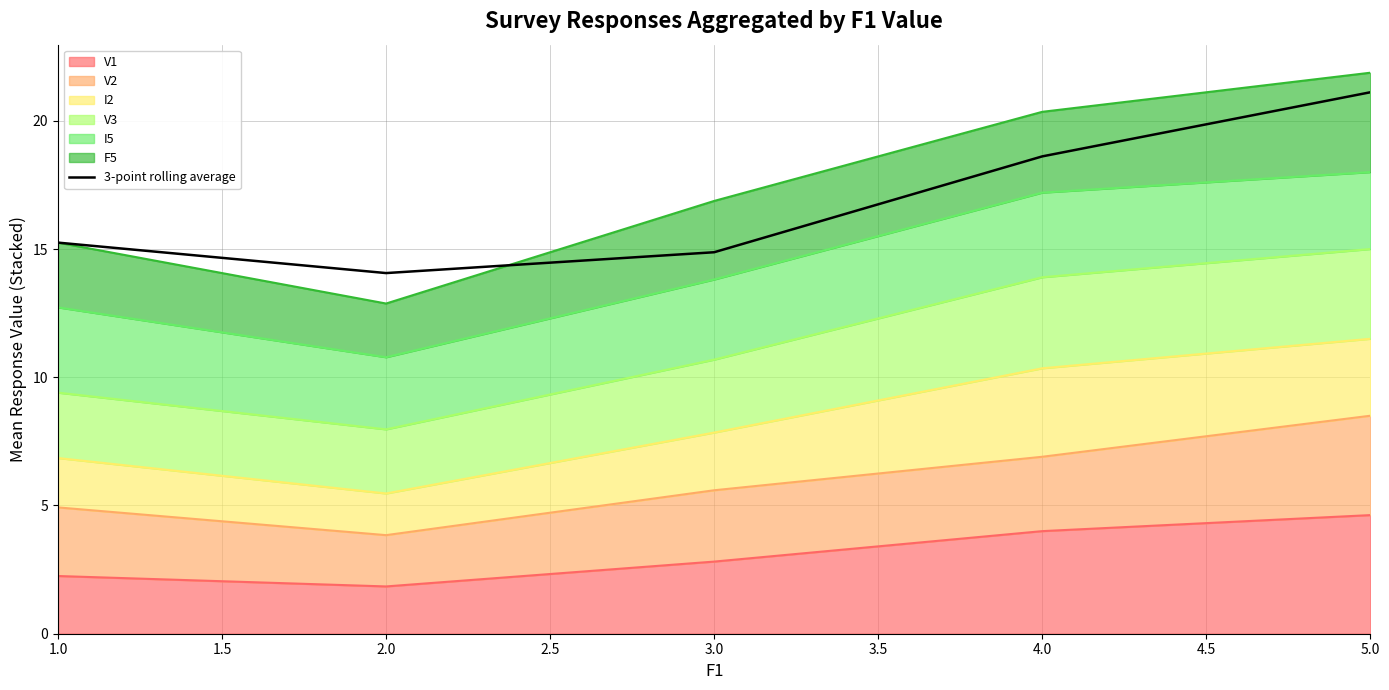

Reading right to left, extract all data points from this chart.

21.1	18.6	14.9	14.1	15.2